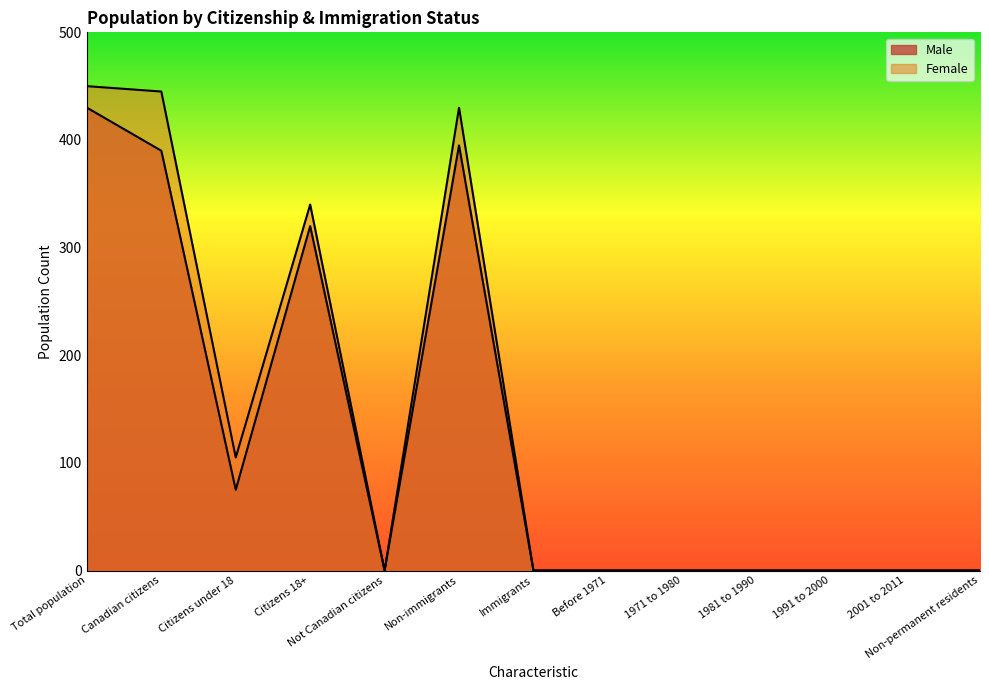

Is the value of Male at Total population greater than the value of Female at 2001 to 2011?

Yes